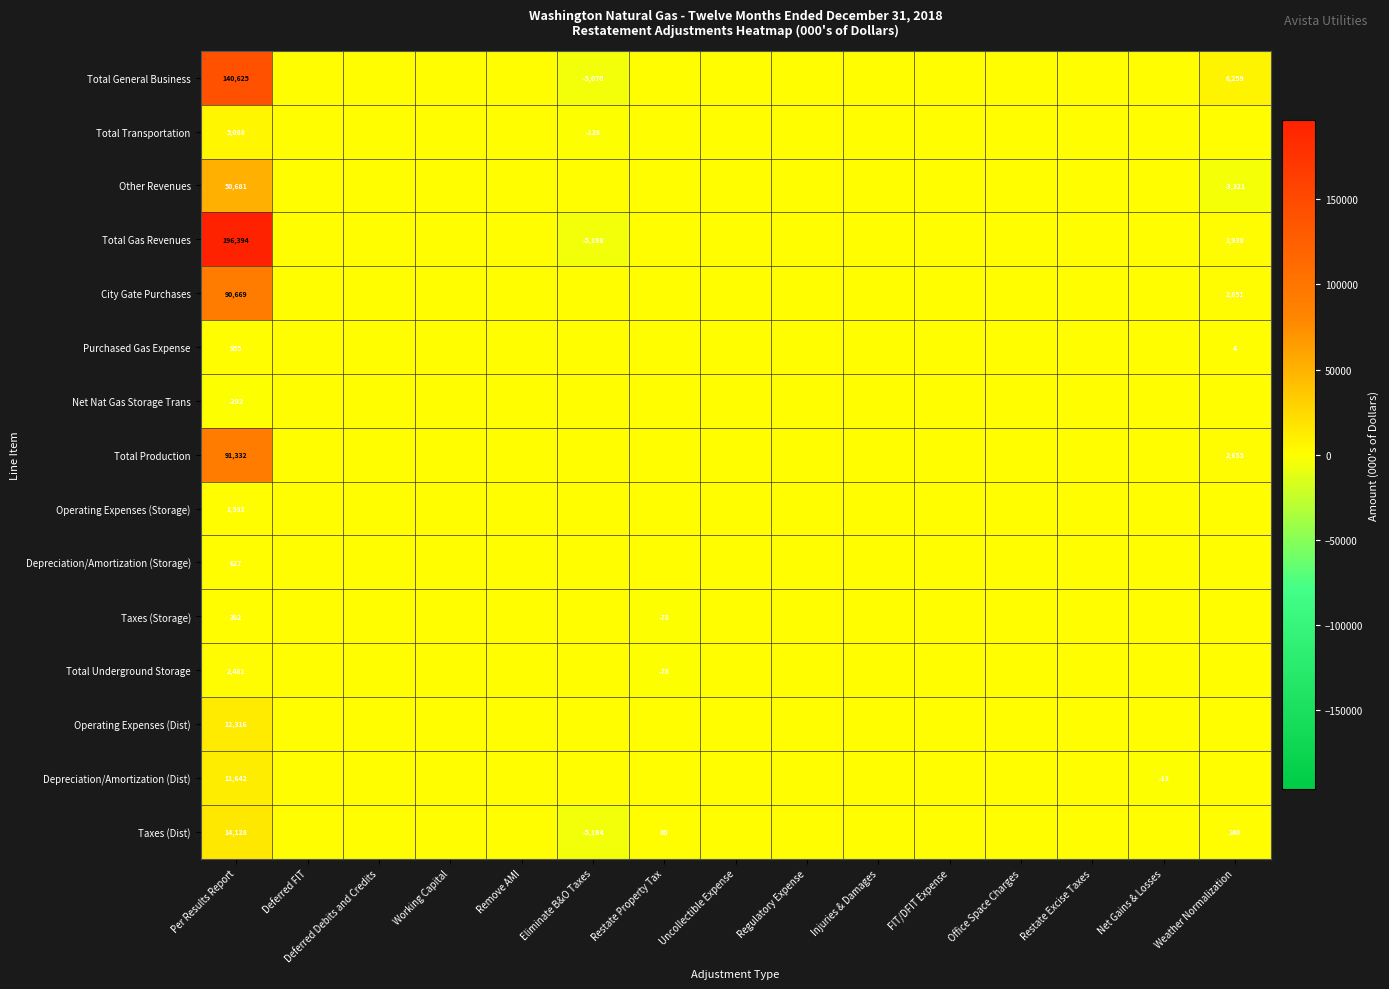

How many series are shown in this chart?

15